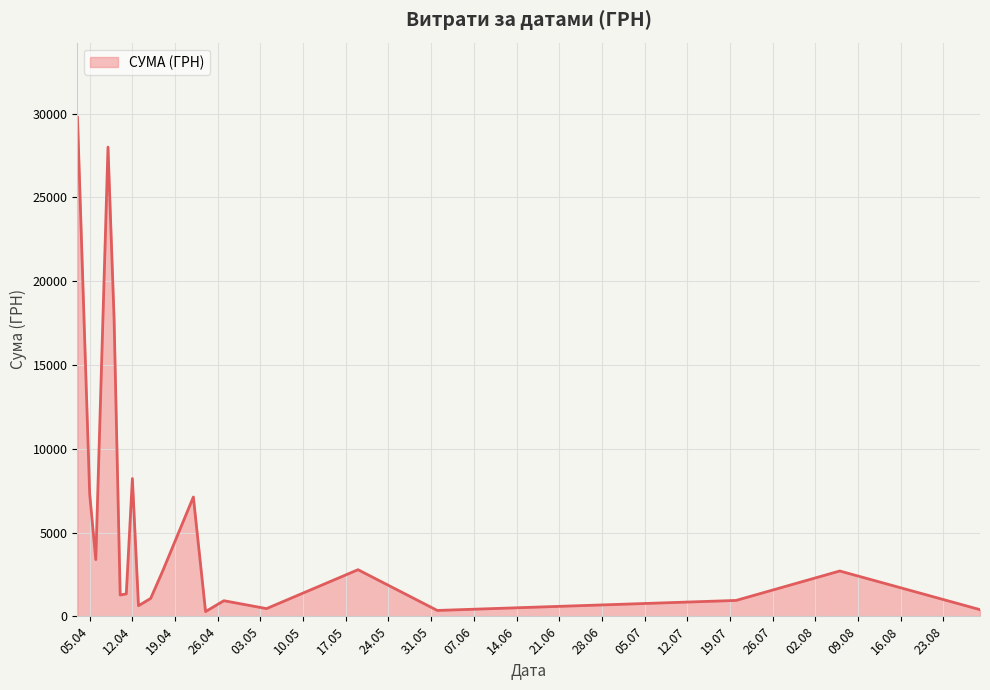

What is the greatest value displayed?

29769.0